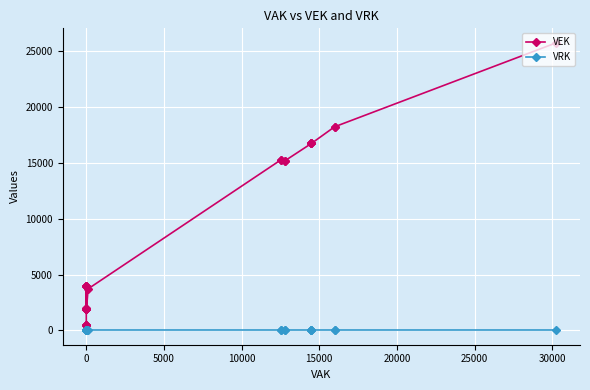

True or false: VRK and VEK intersect in this chart.

False